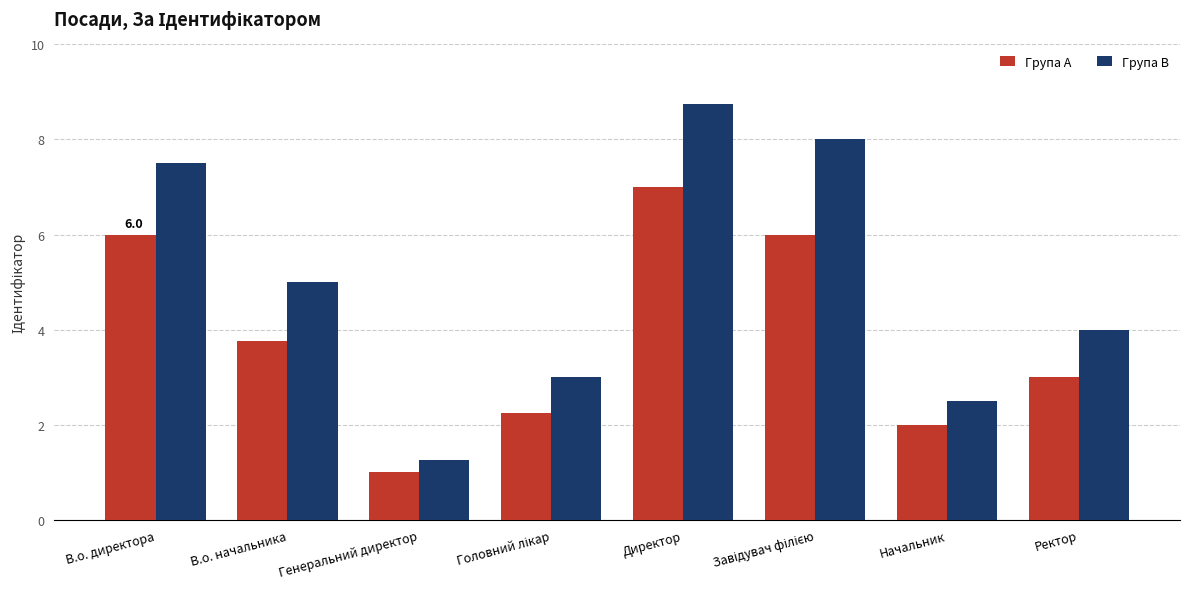

How many bars are there in total?

16